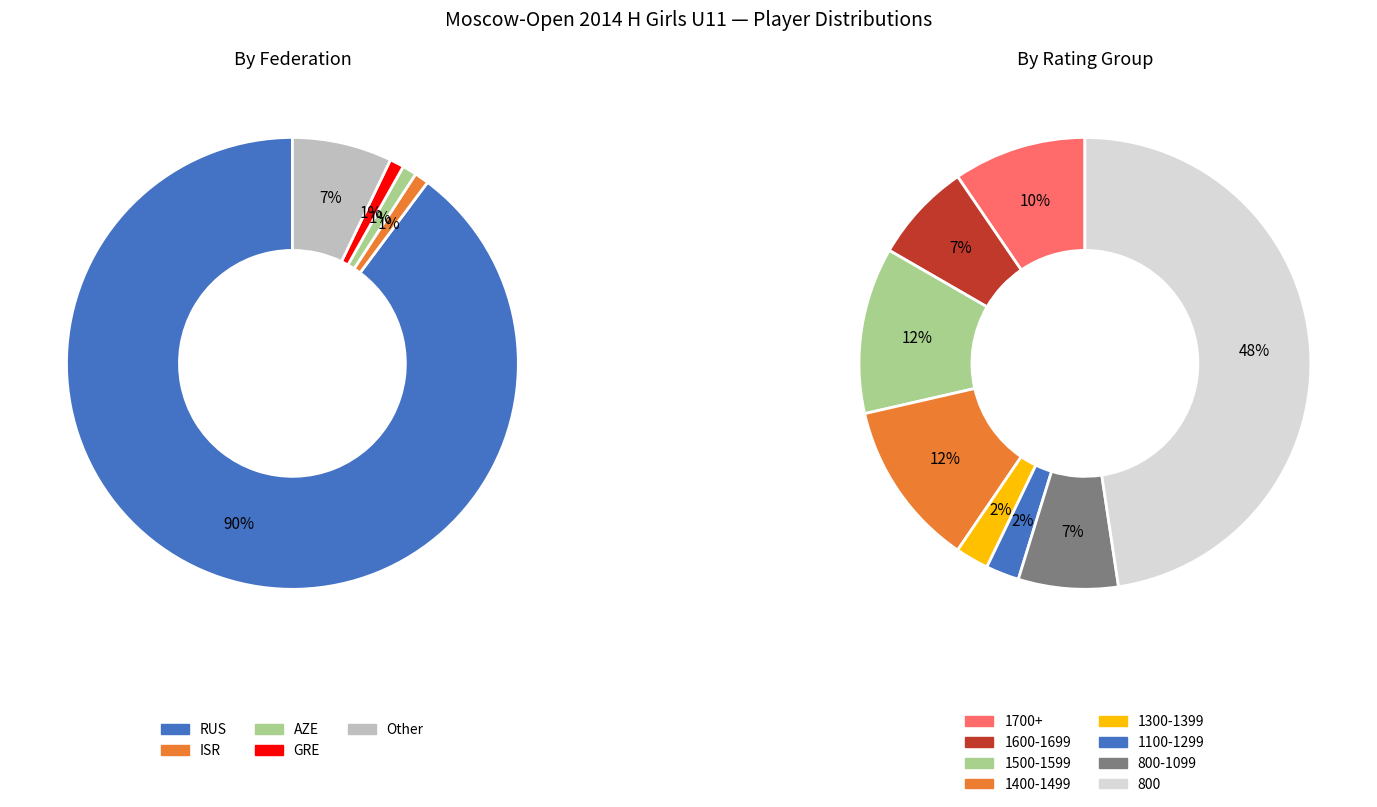

Is it true that Other is 7% of the pie?

True